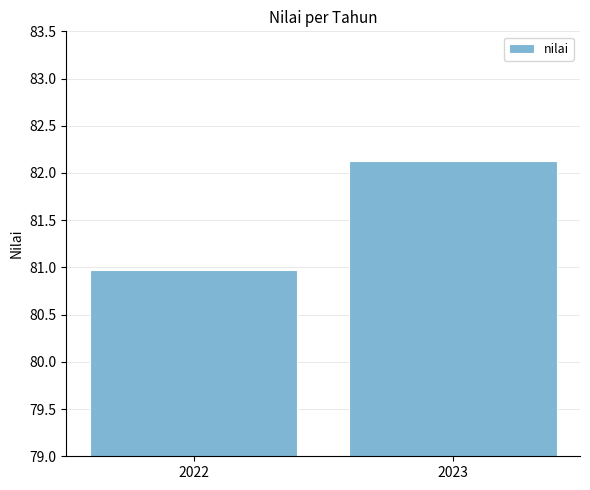

What is the ratio of the value at 2022 to the value at 2023?

1.0